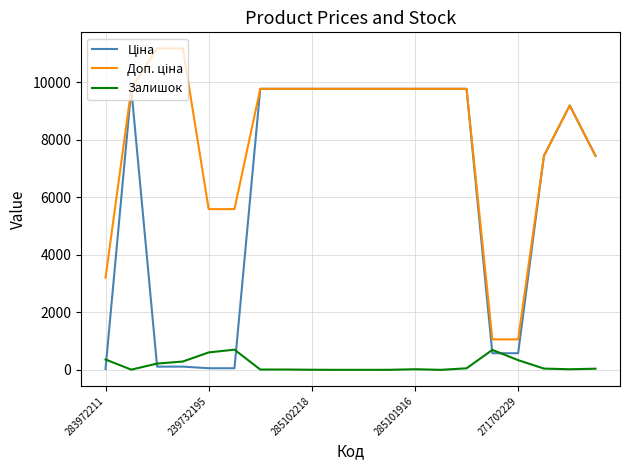

What is the maximum value shown in the chart?

11182.0